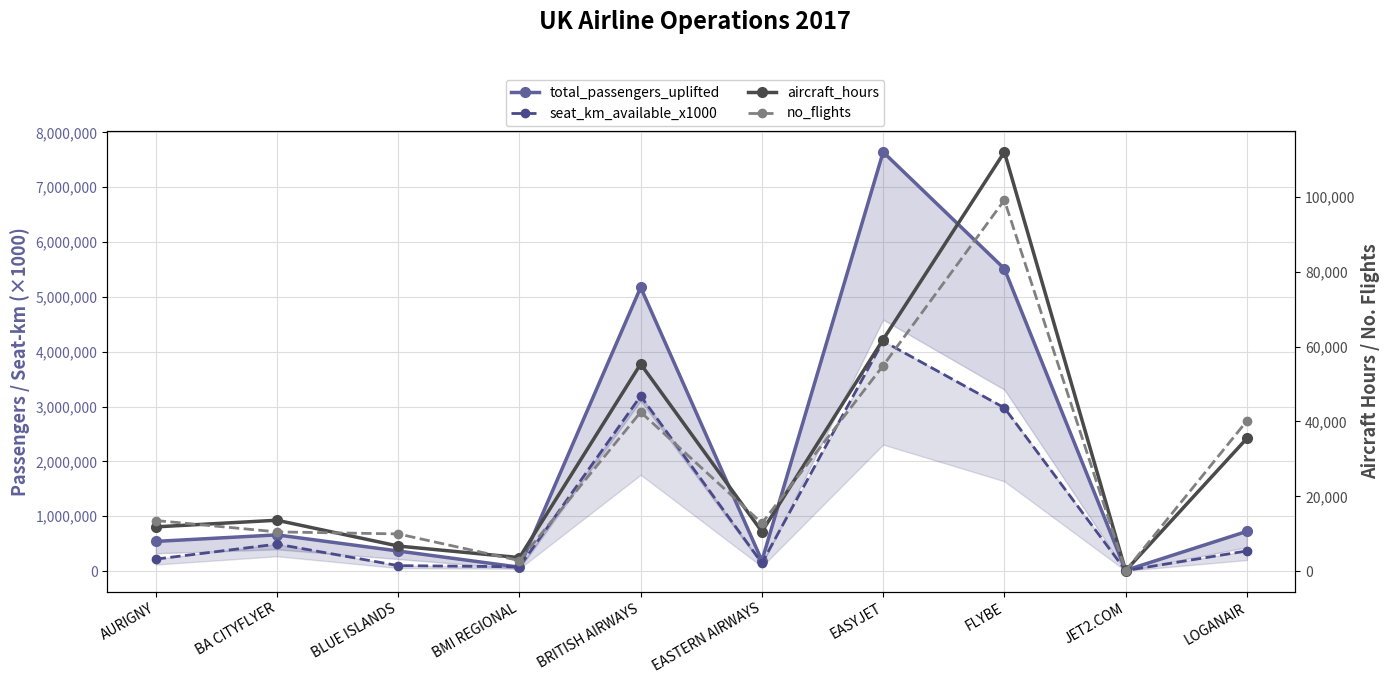

At BRITISH AIRWAYS, list the series in order from smallest to largest.

no_flights, aircraft_hours, seat_km_available_x1000, total_passengers_uplifted